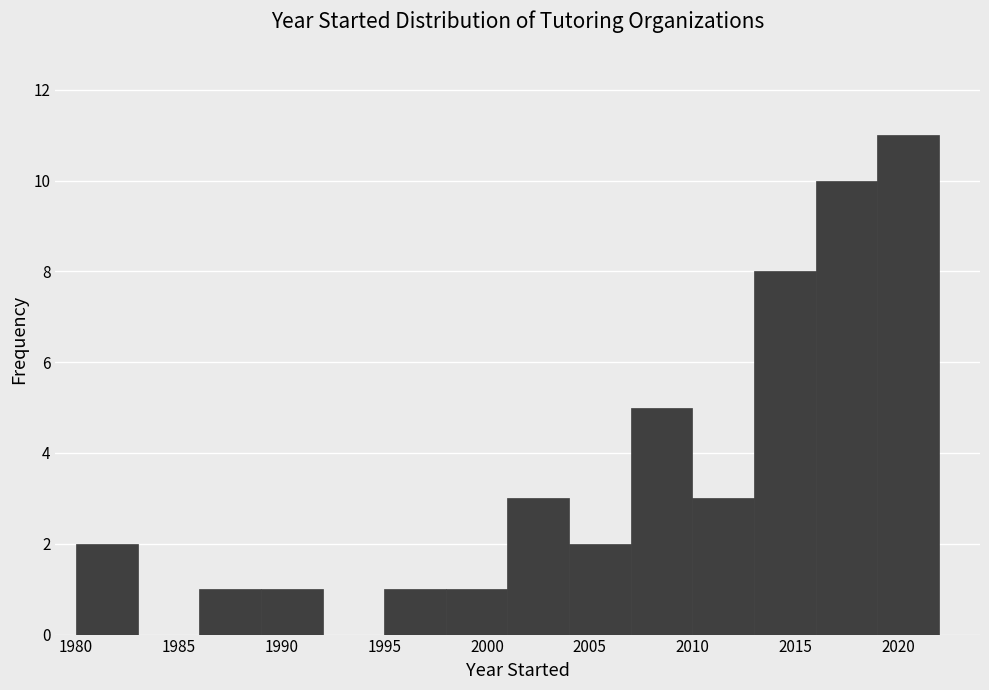

Reading left to right, list every bar in this chart as the range it spans on the x-axis followed by its height. The values are not printed on the chart, so give them approximately, as read against the axis.

1980 to 1983: 2
1983 to 1986: 0
1986 to 1989: 1
1989 to 1992: 1
1992 to 1995: 0
1995 to 1998: 1
1998 to 2001: 1
2001 to 2004: 3
2004 to 2007: 2
2007 to 2010: 5
2010 to 2013: 3
2013 to 2016: 8
2016 to 2019: 10
2019 to 2022: 11